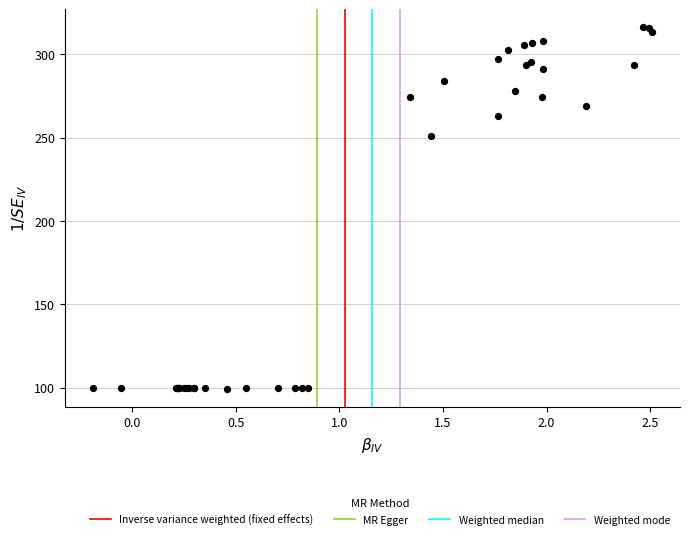

What Y value in the scatter plot is closest to 207?

250.9